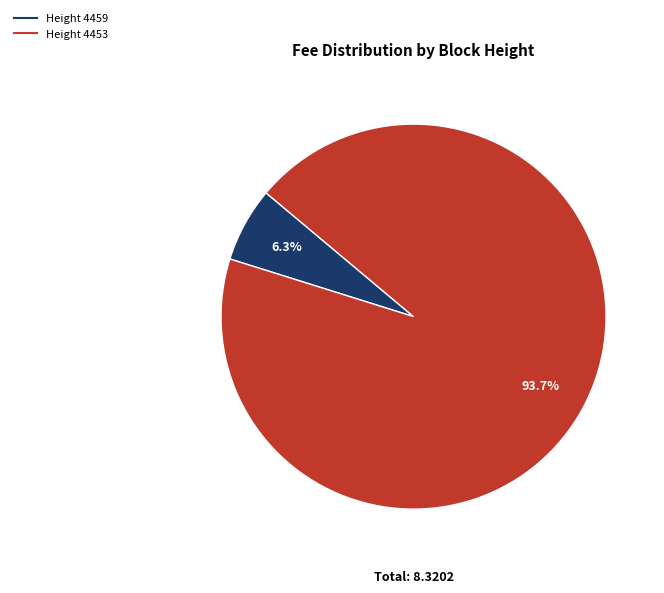

How many segments does this pie chart have?

2